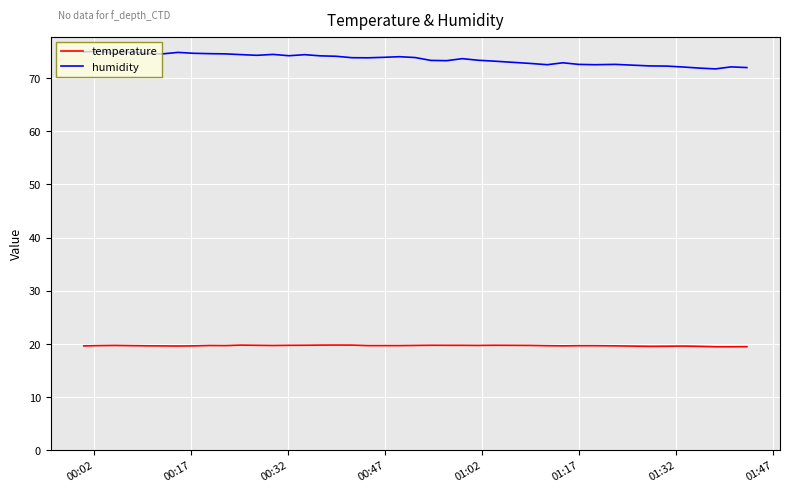

Which series has the largest range (max minus min)?

humidity